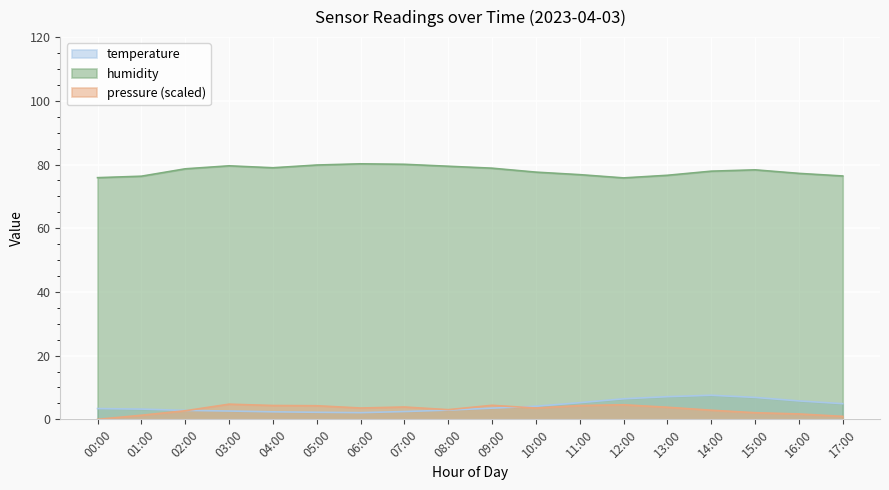

Which series ends up on top after the final intersection of temperature and pressure_norm?

temperature